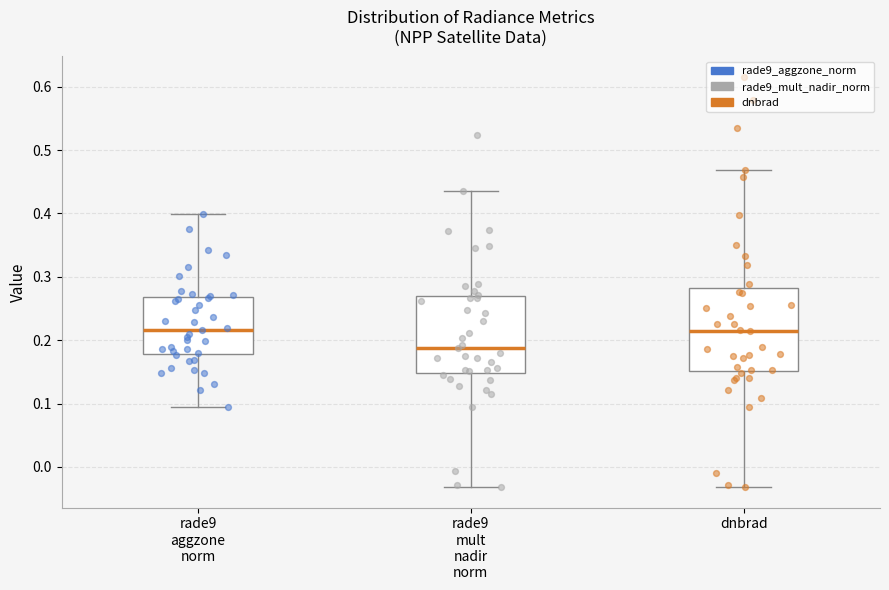

Reading left to right, read every box against the y-axis: the position of its median line, the range the box covers, and the ends of its whiskers. The values are not printed on the chart, so give them approximately, as read against the axis.

rade9 aggzone norm: median 0.22, box 0.18 to 0.27, whiskers 0.09 to 0.40
rade9 mult nadir norm: median 0.19, box 0.15 to 0.27, whiskers -0.03 to 0.44
dnbrad: median 0.21, box 0.15 to 0.28, whiskers -0.03 to 0.47